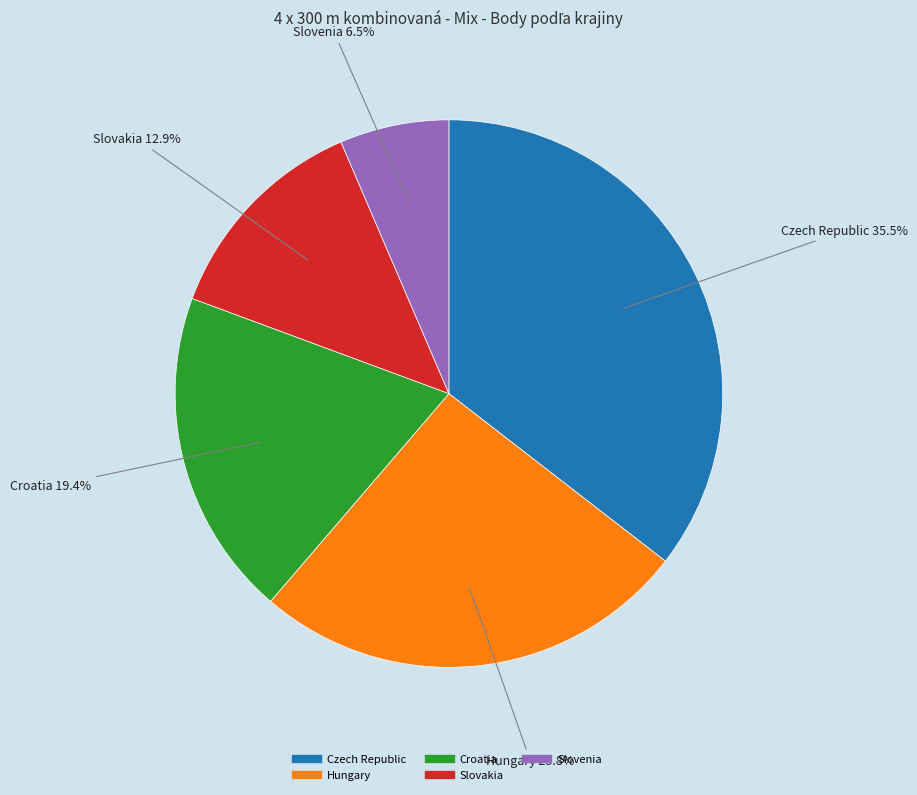

Between Hungary and Slovakia, which is larger?

Hungary